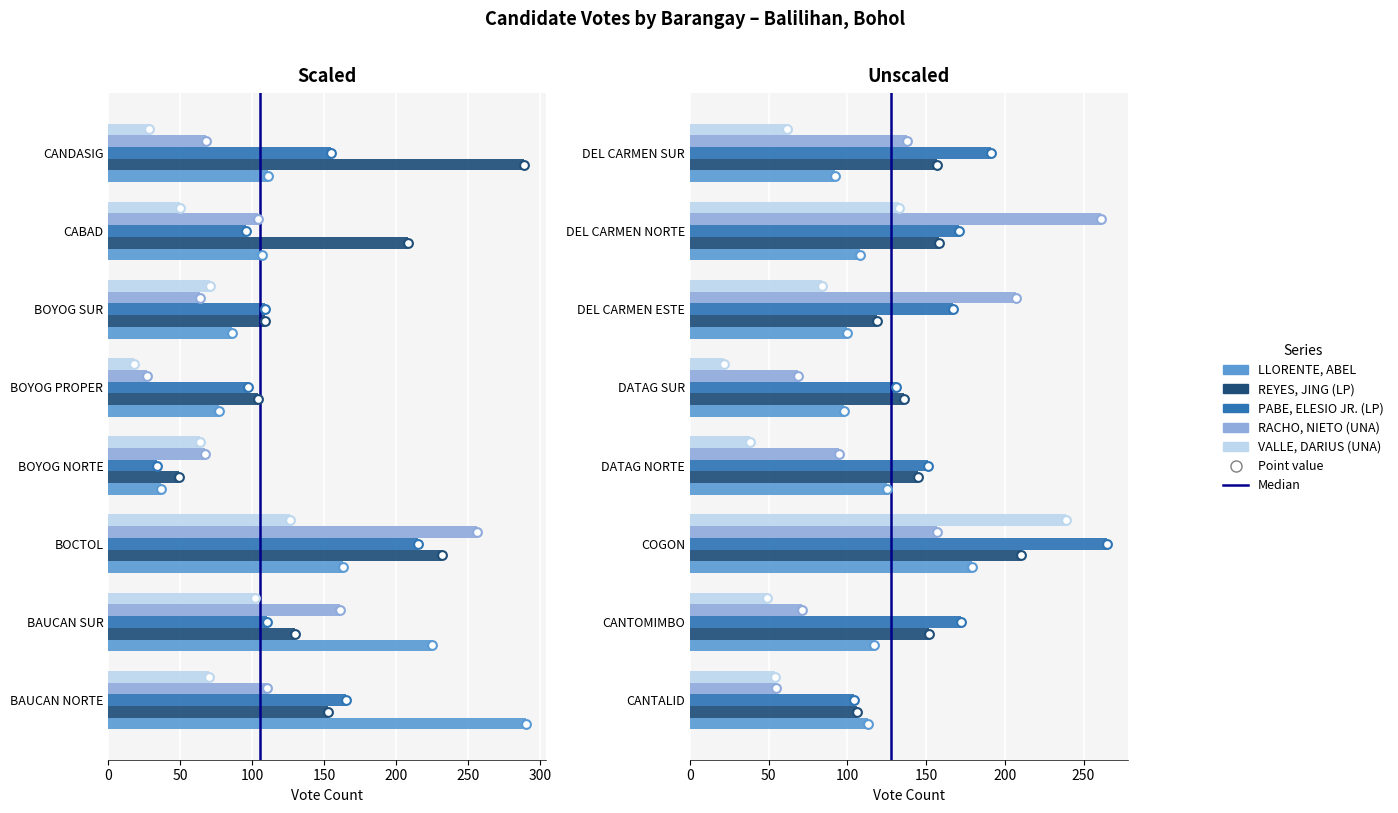

What is the total value across all series at DEL CARMEN NORTE?

831